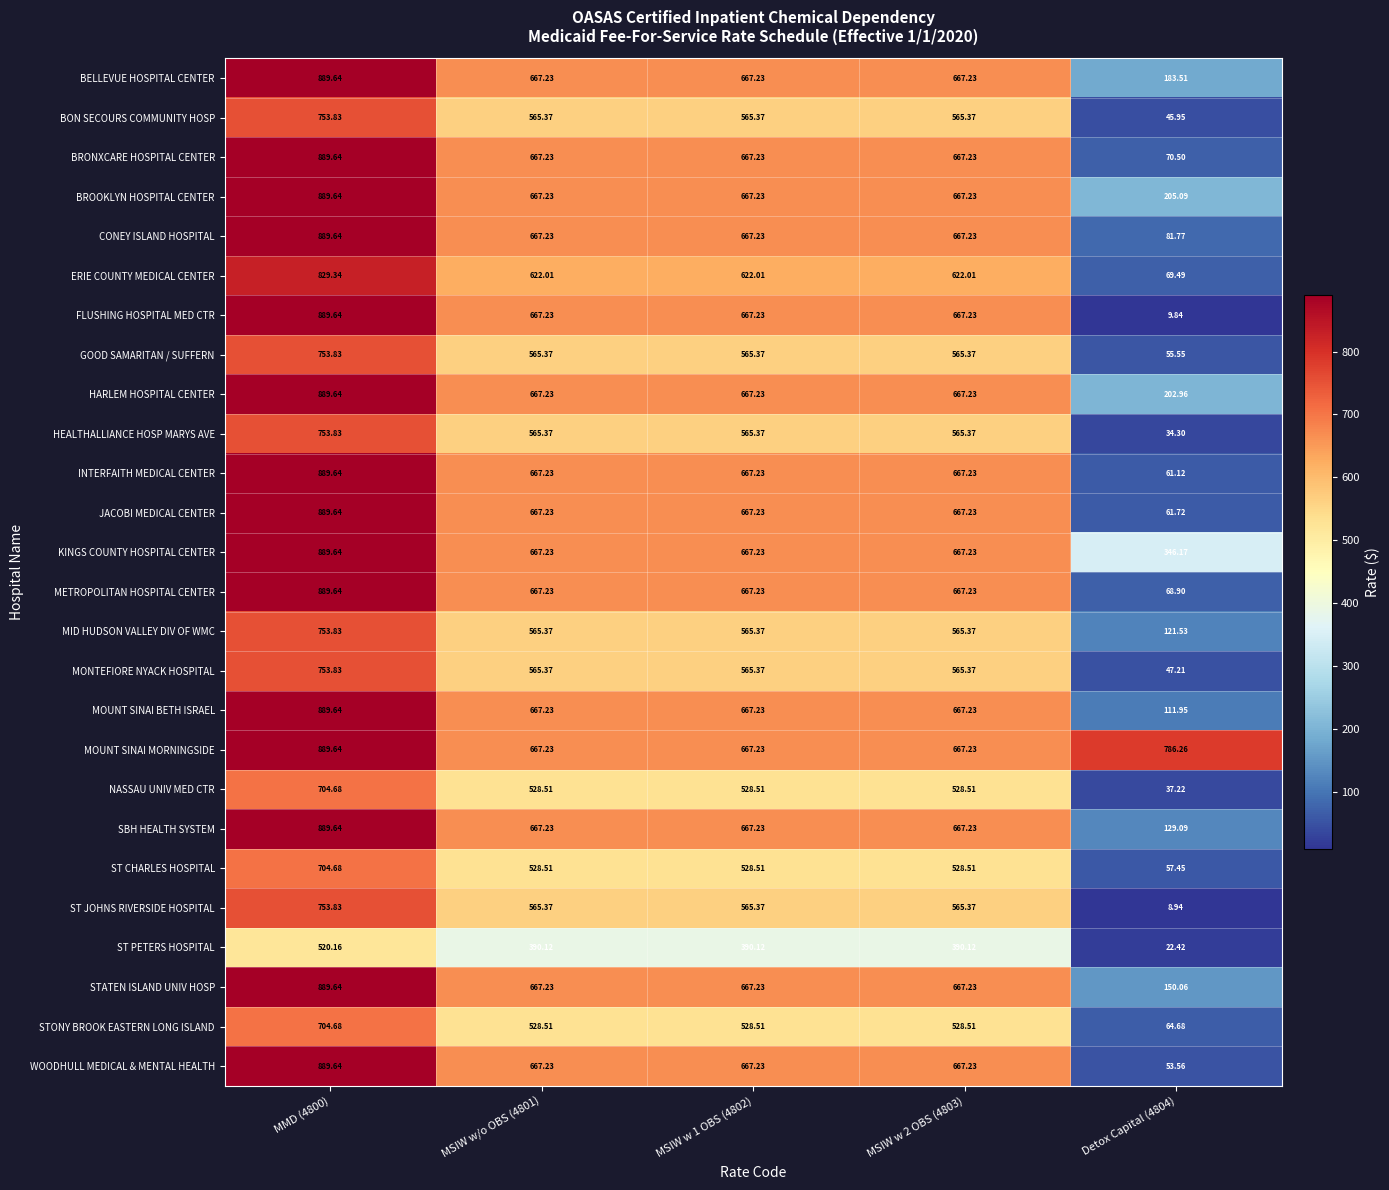

Which series has the largest total across all categories?

MOUNT SINAI MORNINGSIDE